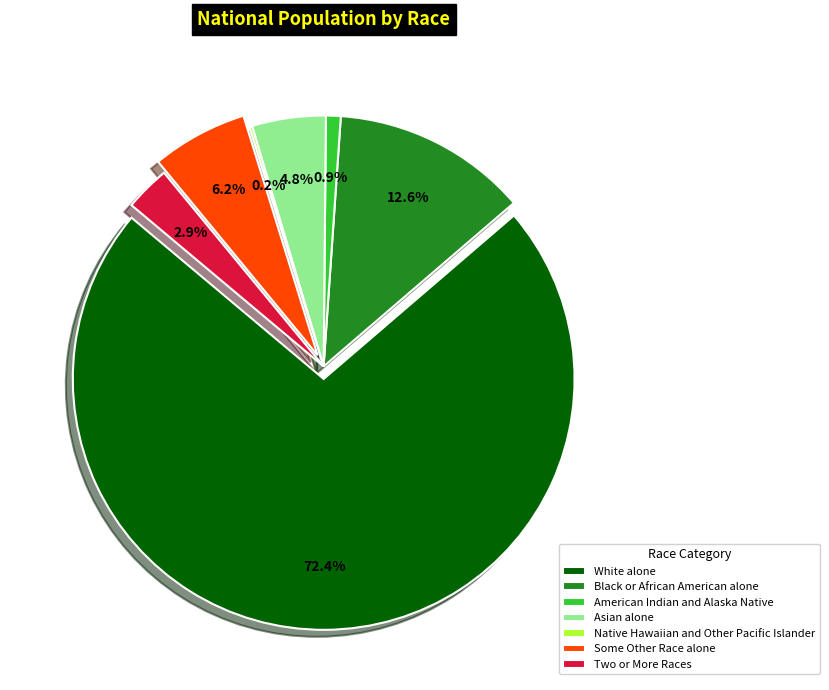

To the nearest percent, what percentage of the pie is Some Other Race alone?

6%